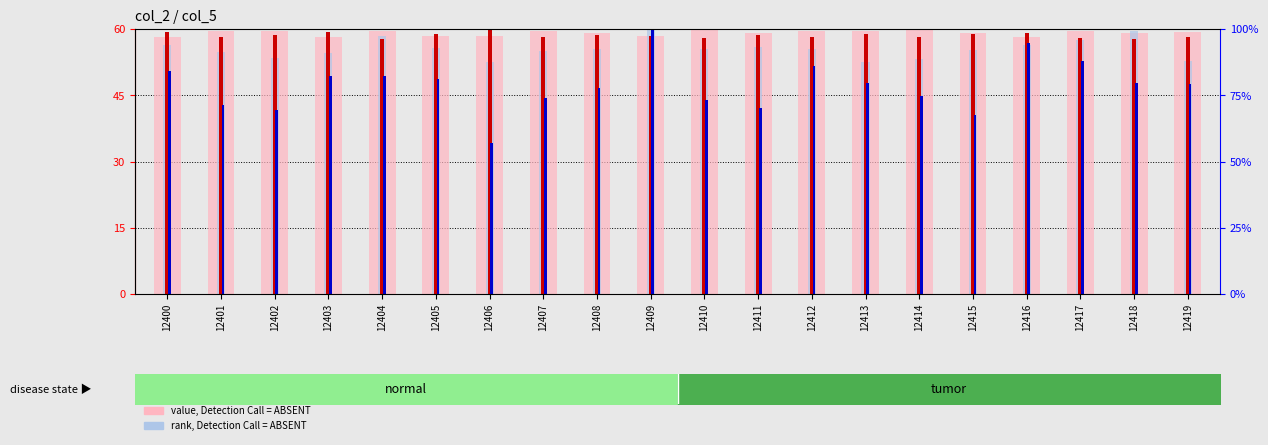

Is it true that percentile rank within the sample equals 34.2 at 12406?

True